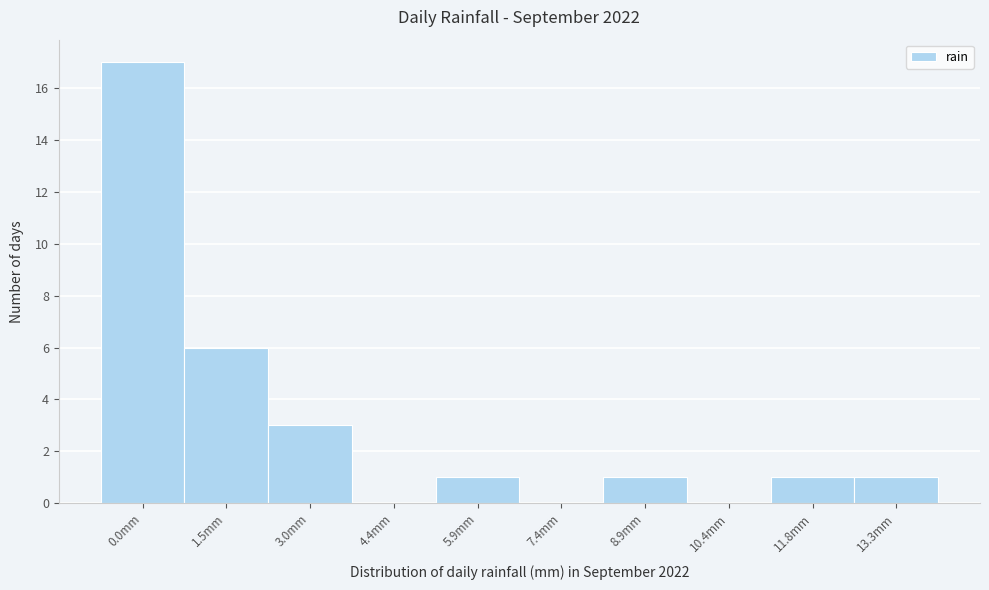

Reading left to right, list all the values displayed in this chart.

0.0mm=17	1.5mm=6	3.0mm=3	4.4mm=0	5.9mm=1	7.4mm=0	8.9mm=1	10.4mm=0	11.8mm=1	13.3mm=1